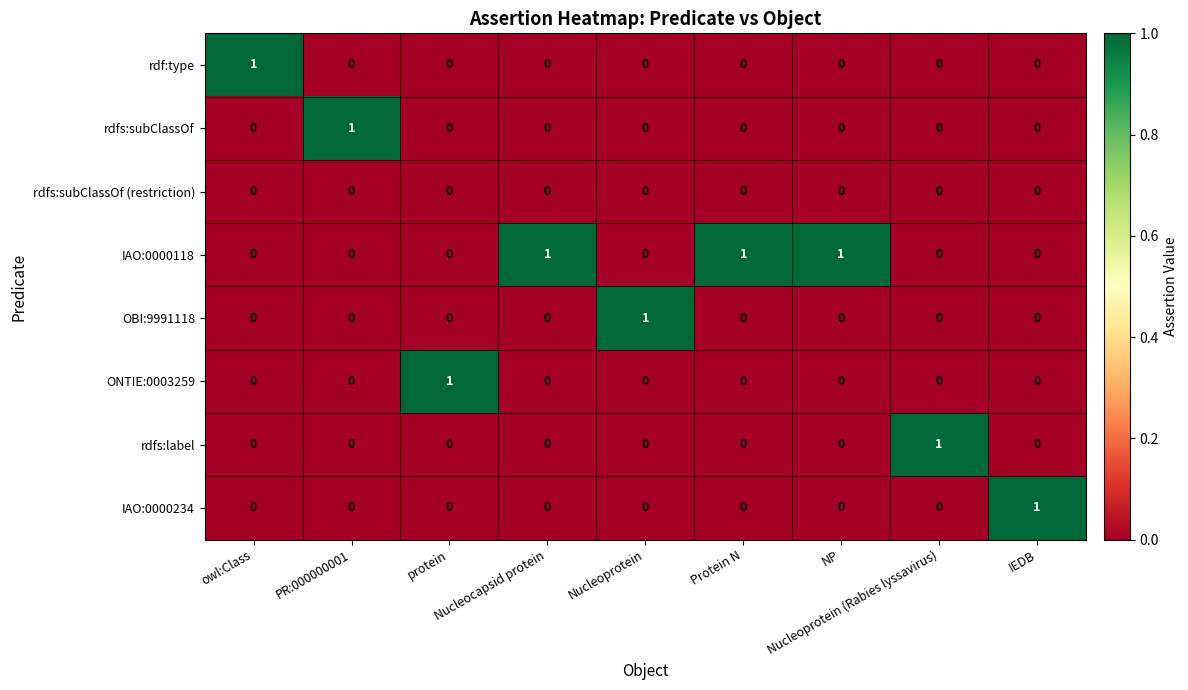

Which series has the largest total across all categories?

IAO:0000118